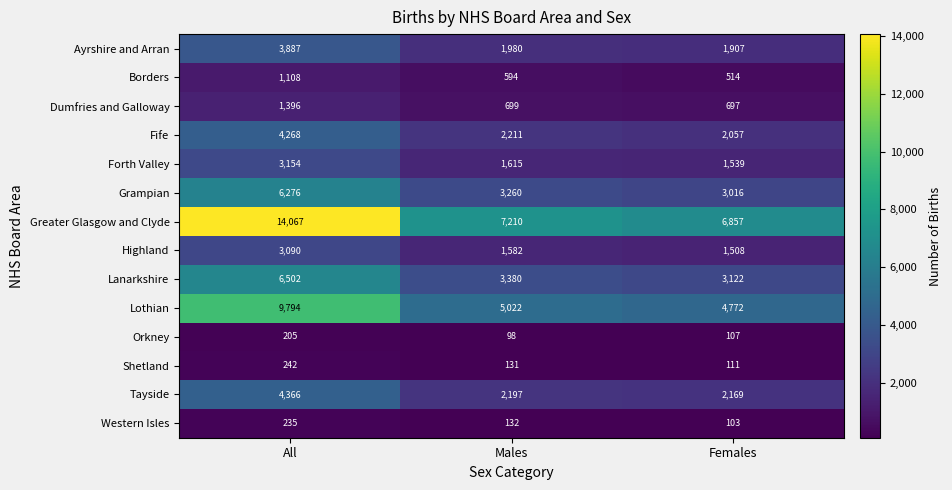

Where does the Lothian series first go above 5022?

All